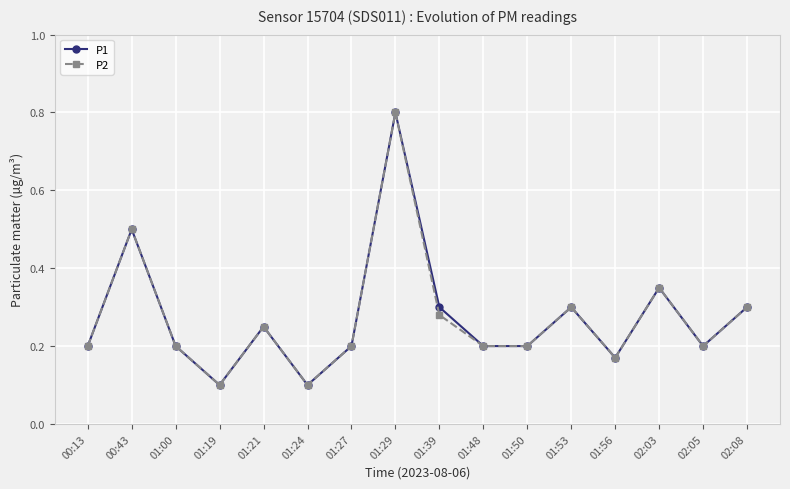

What is the label of the 11th point from the right?

01:24